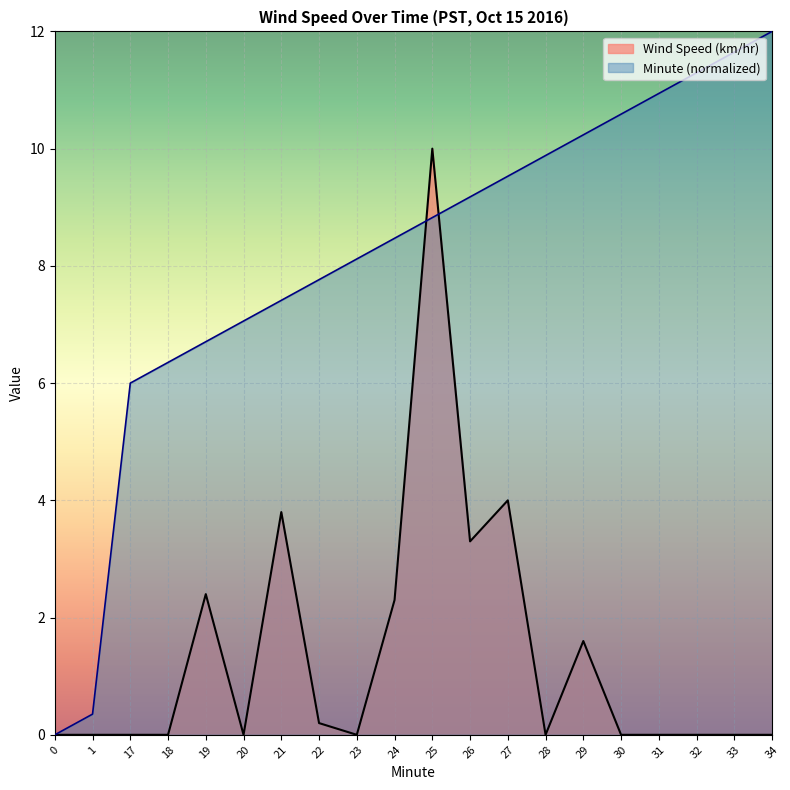

Reading right to left, transcribe all the data shown in this chart.

Wind Speed (km/hr): 0.0	0.0	0.0	0.0	0.0	1.6	0.0	4.0	3.3	10.0	2.3	0.0	0.2	3.8	0.0	2.4	0.0	0.0	0.0	0.0
Minute: 12.0	11.6	11.3	10.9	10.6	10.2	9.9	9.5	9.2	8.8	8.5	8.1	7.8	7.4	7.1	6.7	6.4	6.0	0.4	0.0